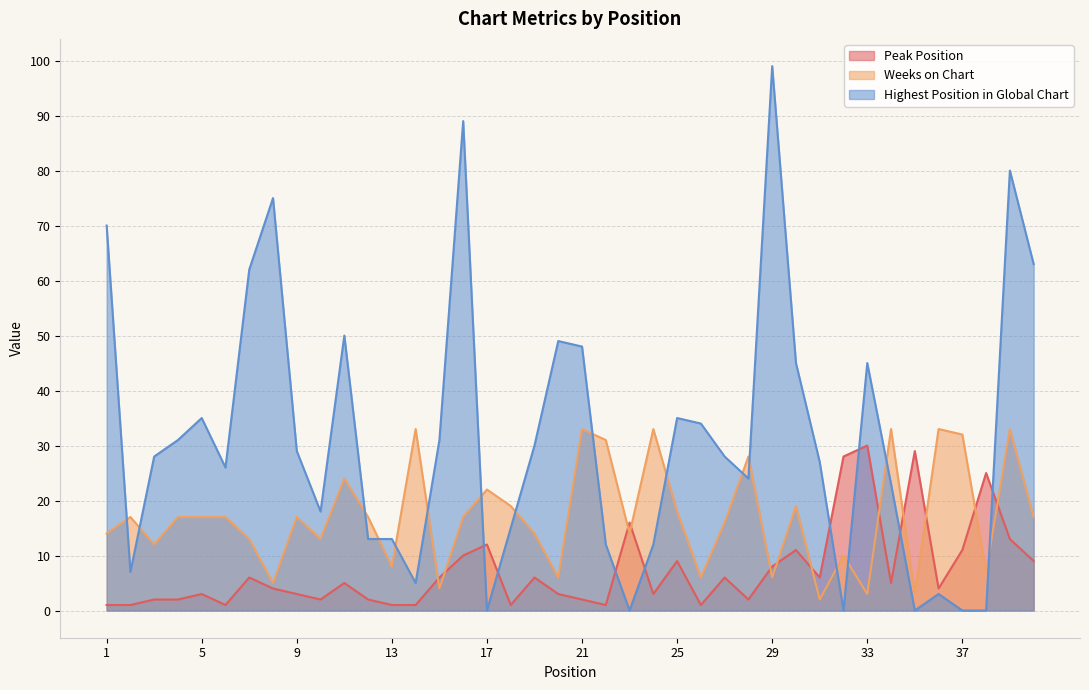

List the labels in order of Peak Position value, smallest first.

1, 2, 6, 13, 14, 18, 22, 26, 3, 4, 10, 12, 21, 28, 5, 9, 20, 24, 8, 36, 11, 34, 7, 15, 19, 27, 31, 29, 25, 40, 16, 30, 37, 17, 39, 23, 38, 32, 35, 33